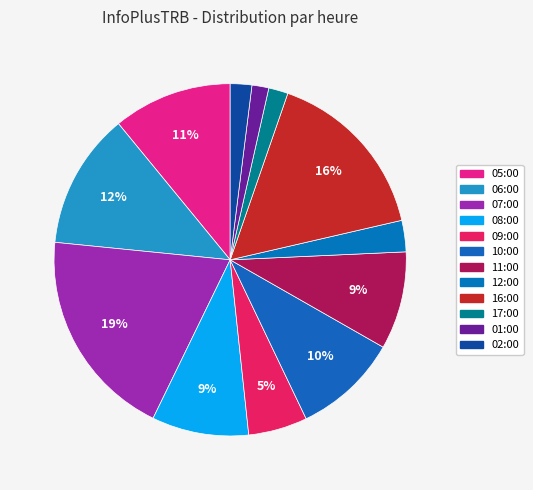

To the nearest percent, what percentage of the pie is 10:00?

10%